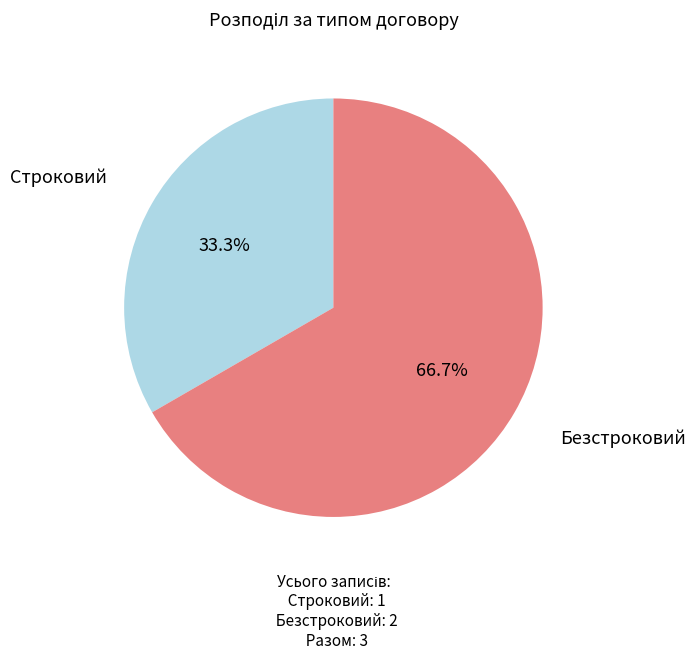

Which slice is the smallest?

Строковий